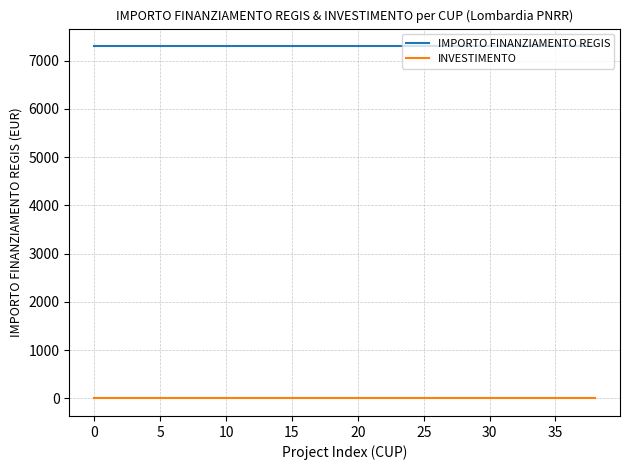

What is the lowest value of the INVESTIMENTO series?

1.4